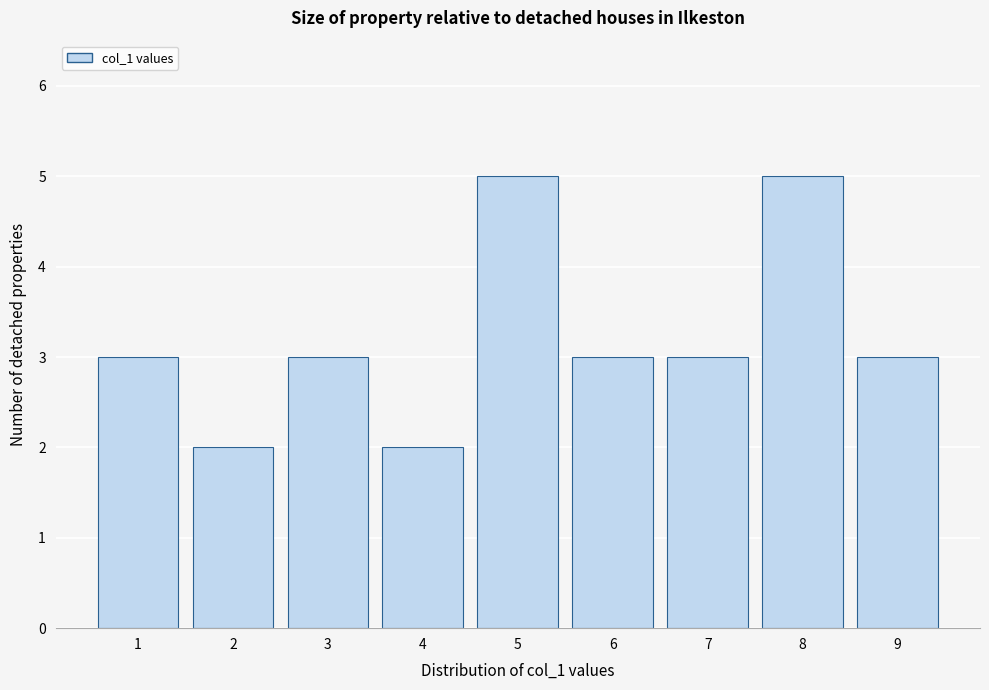

How tall is the bar that spans 0.5 to 1.5 on the x-axis? The values are not printed on the chart, so give them approximately, as read against the axis.

3